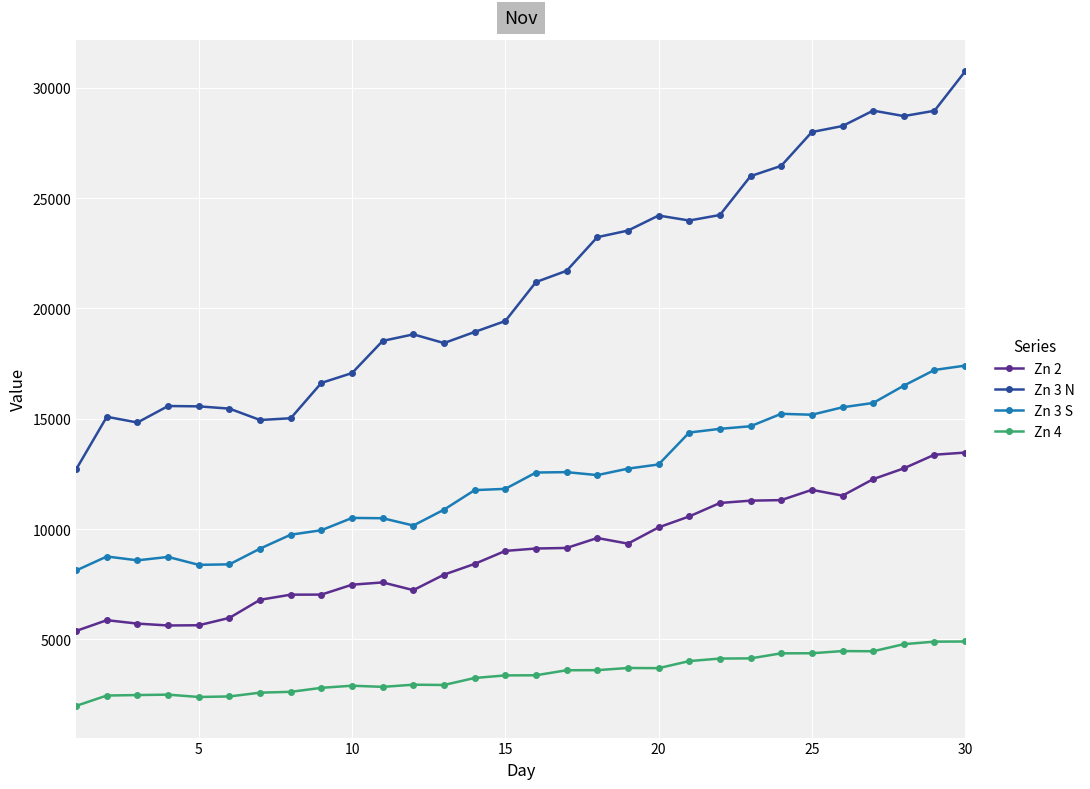

List the series in order of their overall mean, highest first.

Zn 3 N, Zn 3 S, Zn 2, Zn 4